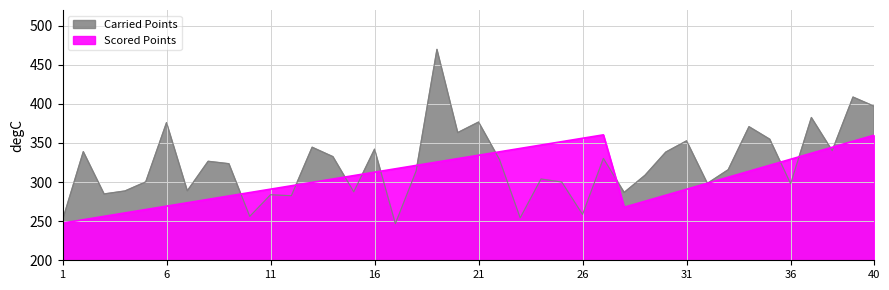

What is the sum of the Carried Points values at 11 and 28?

570.5